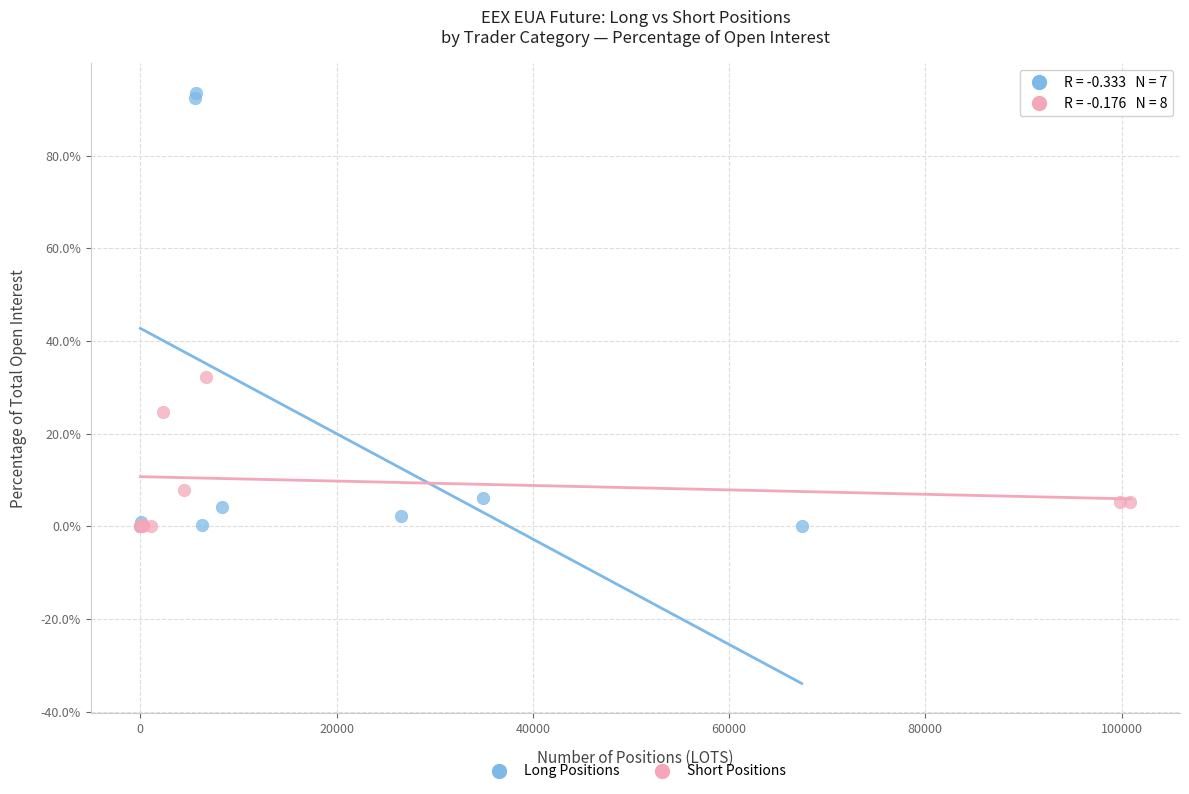

Which series has the widest spread of Y values?

Long Positions